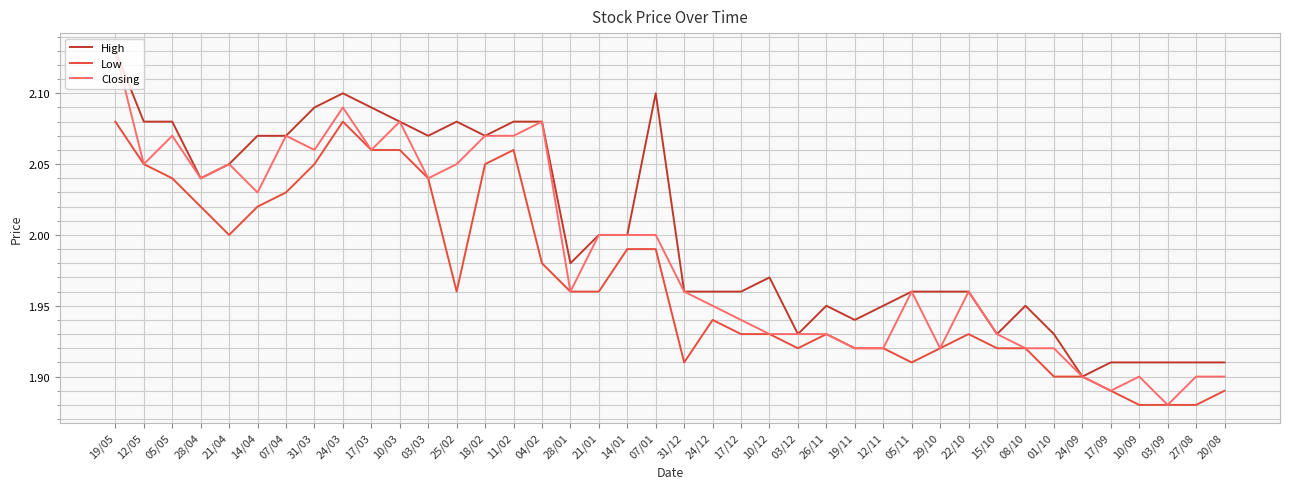

The value of Closing at 21/01 is 2.0. True or false?

True